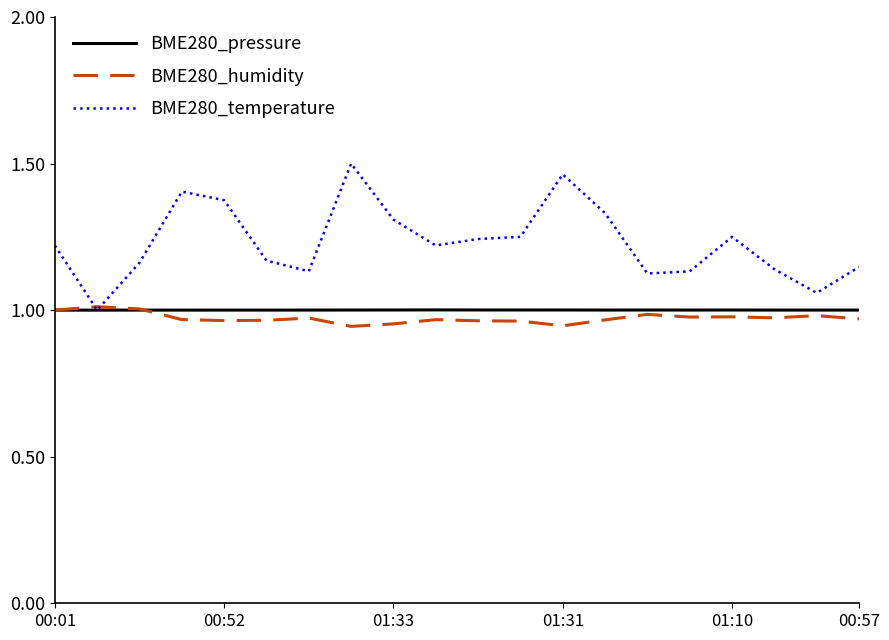

Which series has the largest total across all categories?

BME280_temperature